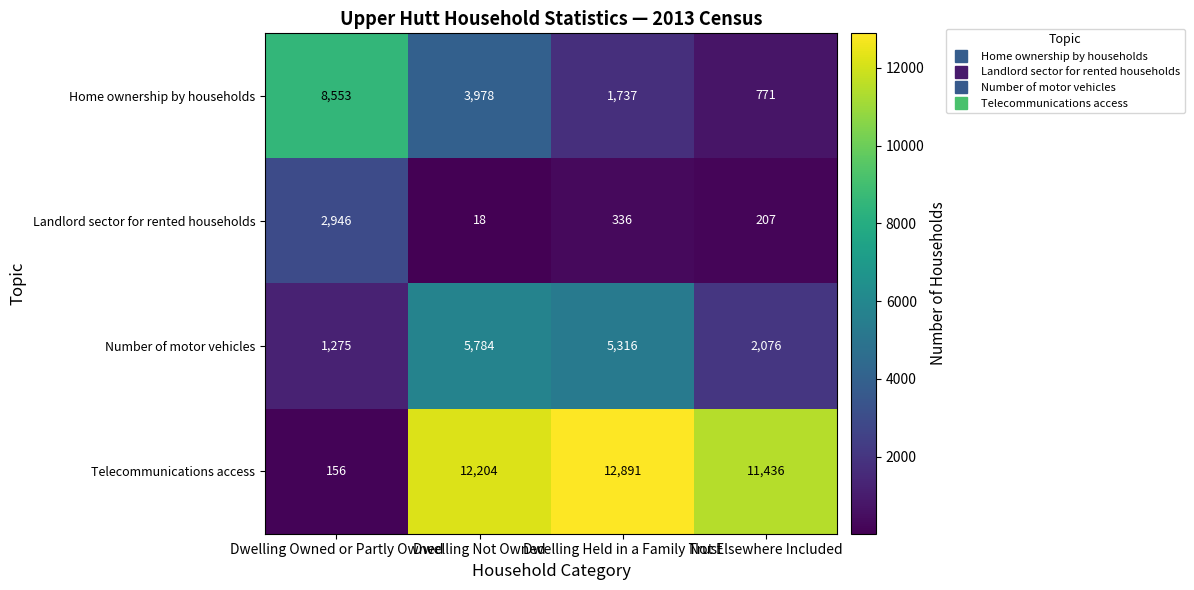

What is the average value of the Telecommunications access series?

9172